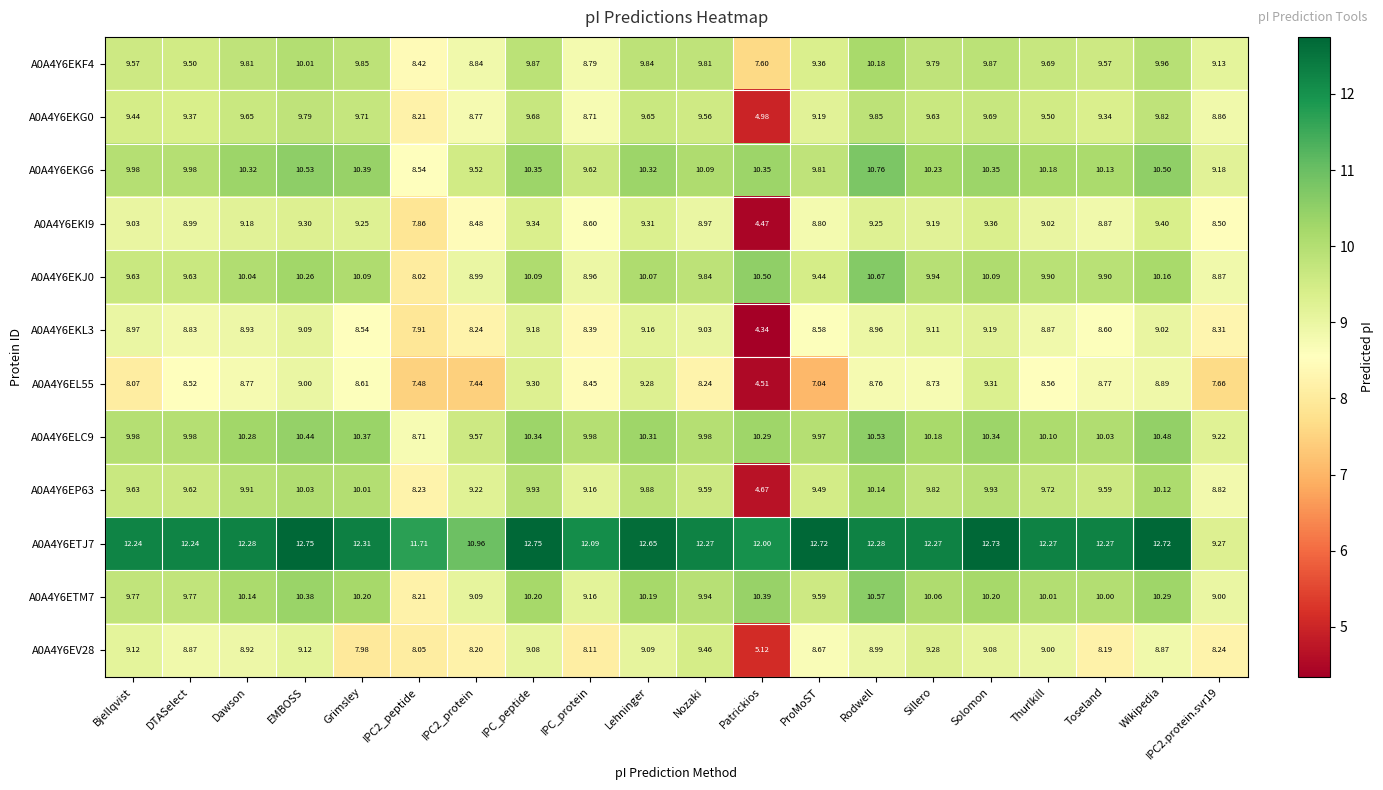

Is the value of A0A4Y6EKF4 at Solomon greater than the value of A0A4Y6ETM7 at EMBOSS?

No